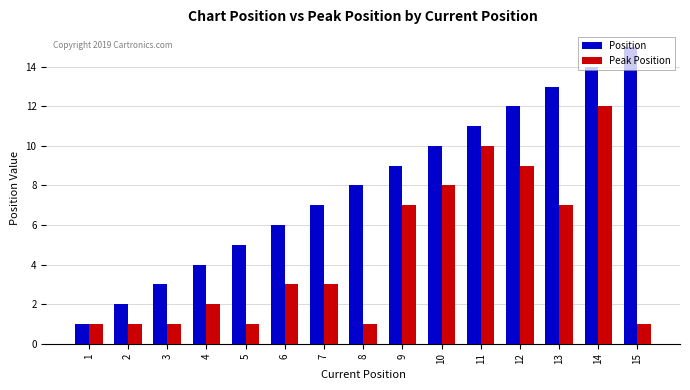

Between 11 and 13, which series saw the biggest shift?

Peak Position